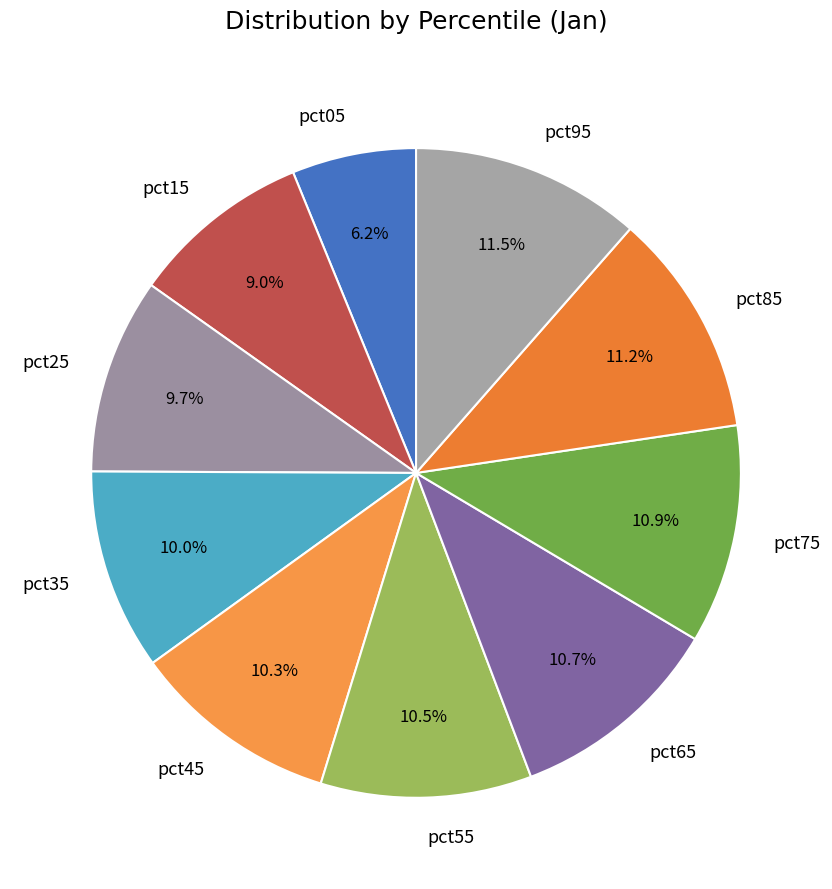

How many segments does this pie chart have?

10